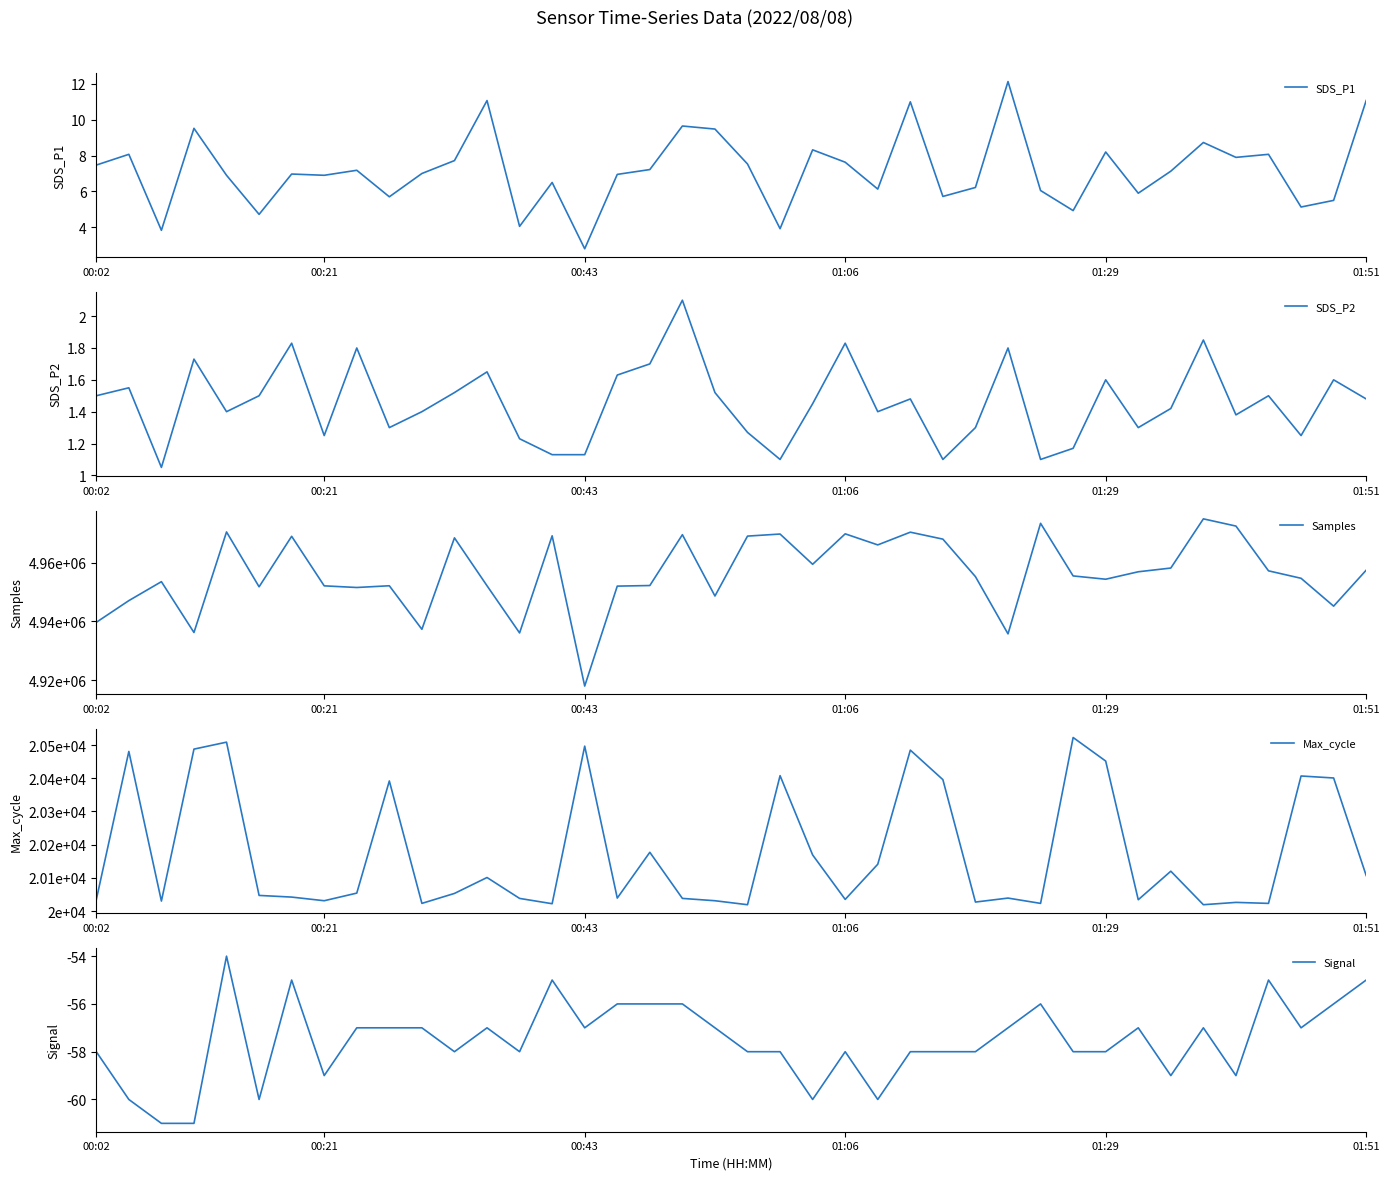

Which category has the lowest value in the SDS_P1 series?

00:43